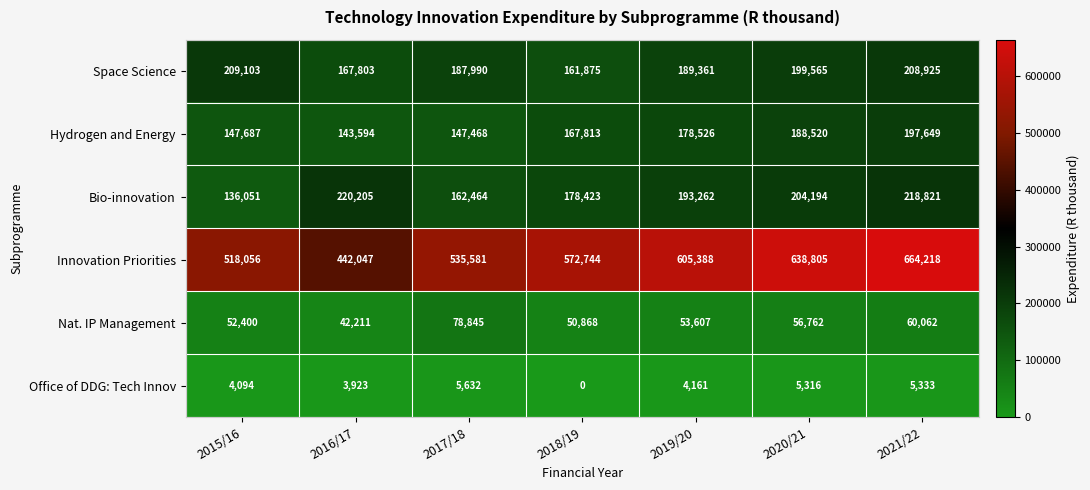

How many categories are shown in the chart?

7